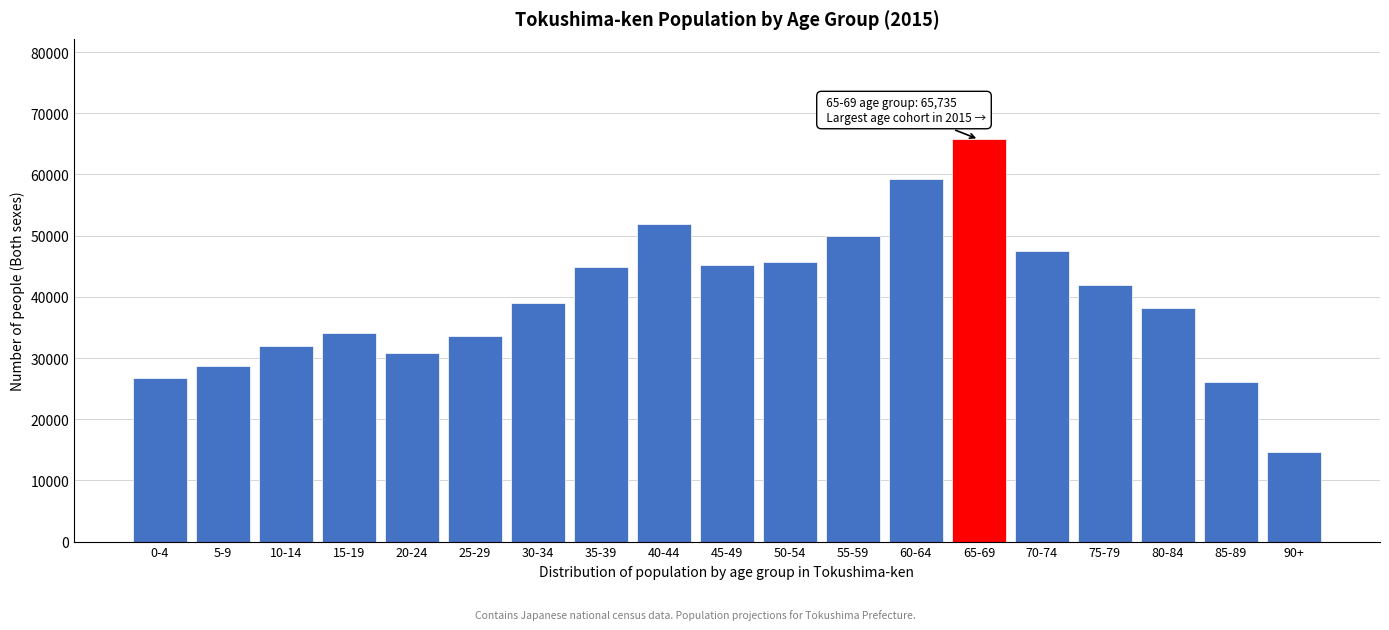

Reading right to left, what are all the values shown in this chart?

90+=14560	85-89=26062	80-84=38230	75-79=41871	70-74=47529	65-69=65735	60-64=59266	55-59=49926	50-54=45700	45-49=45233	40-44=51826	35-39=44824	30-34=39048	25-29=33538	20-24=30876	15-19=34065	10-14=31911	5-9=28746	0-4=26787